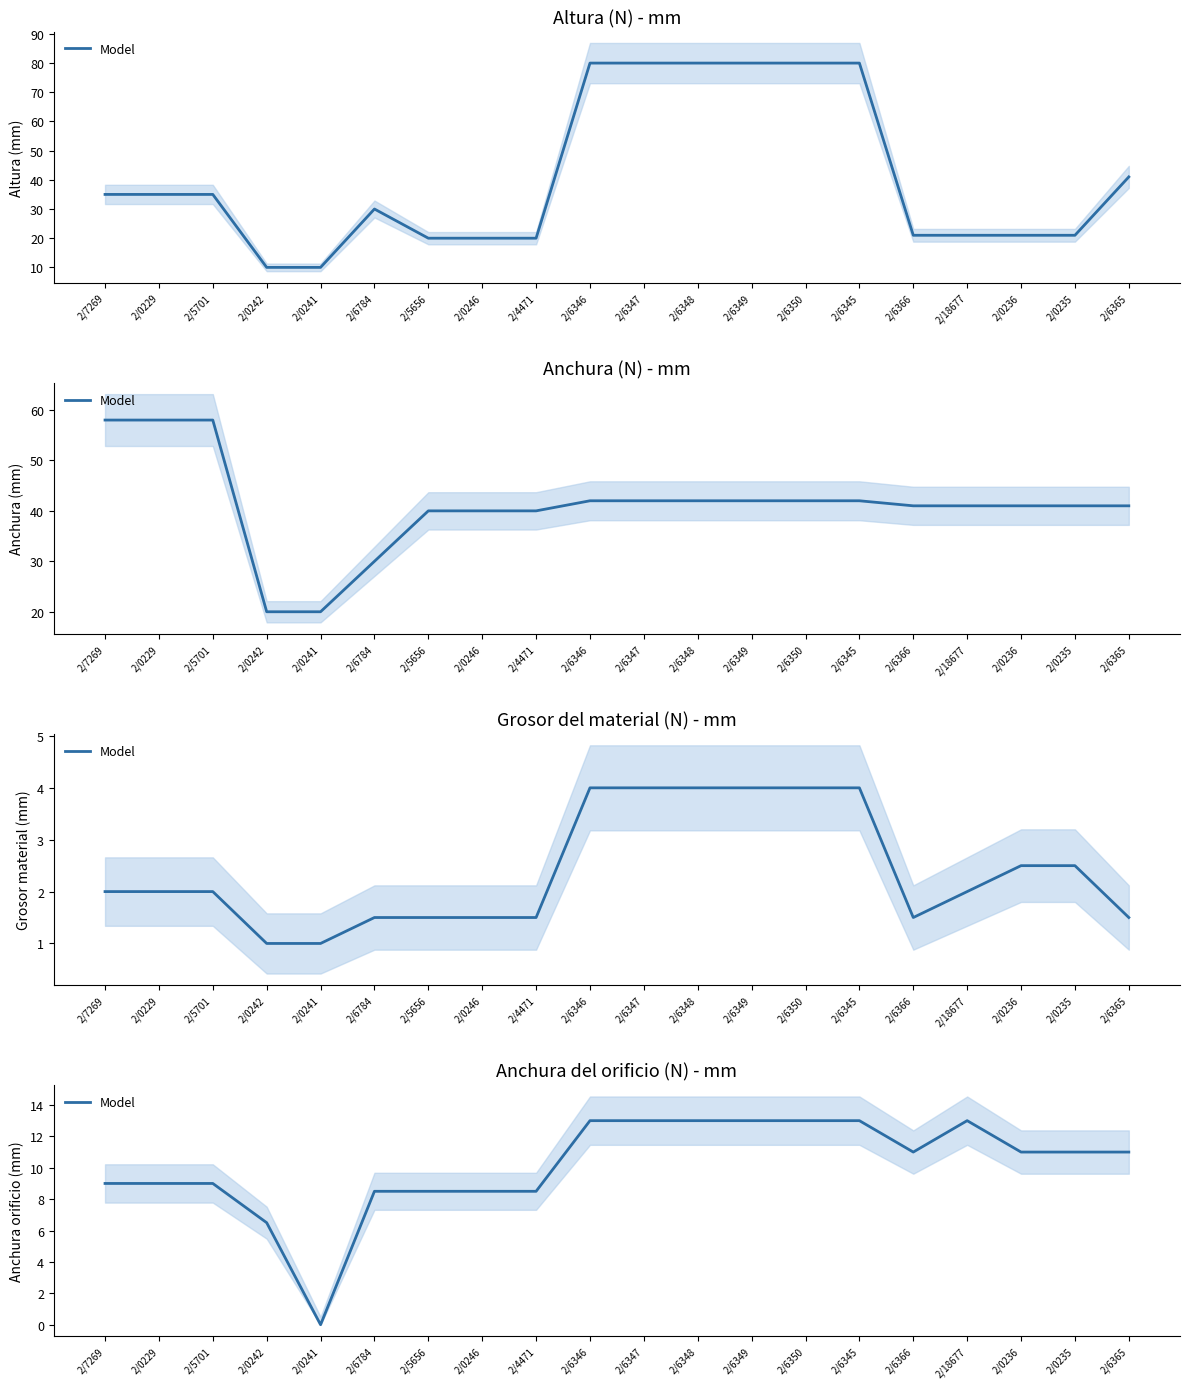

What is the difference between the values at 2/6365 and 2/6345?

2.0